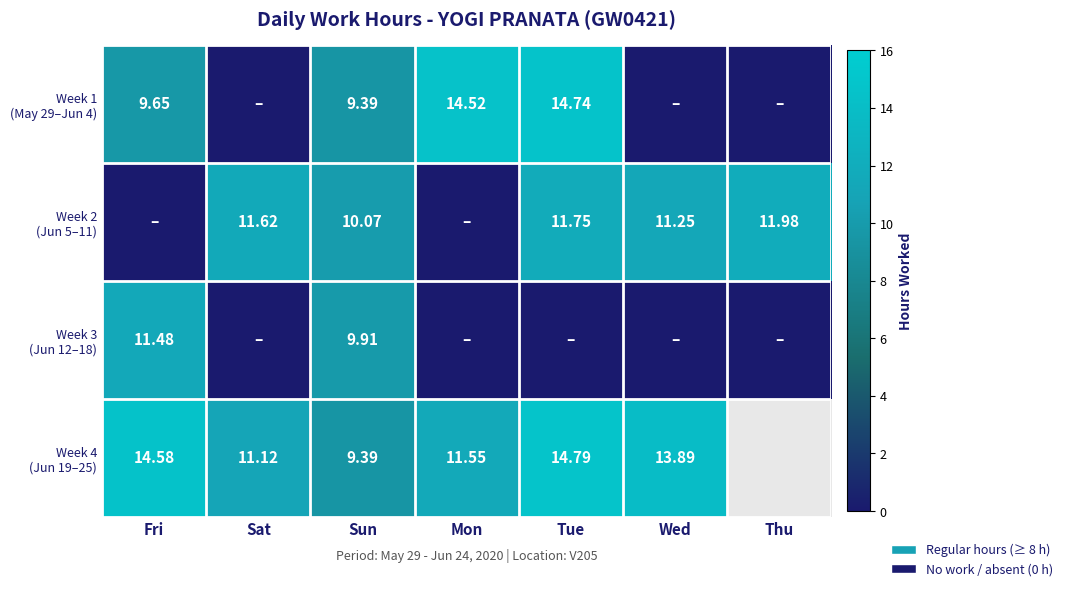

Which category has the highest value across all series?

Tue